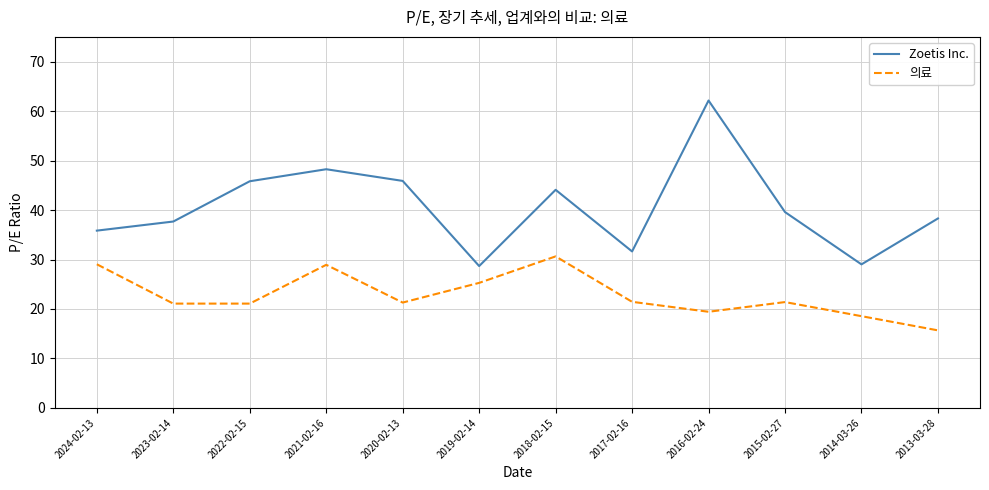

Is this an area chart (filled region under the line)?

No